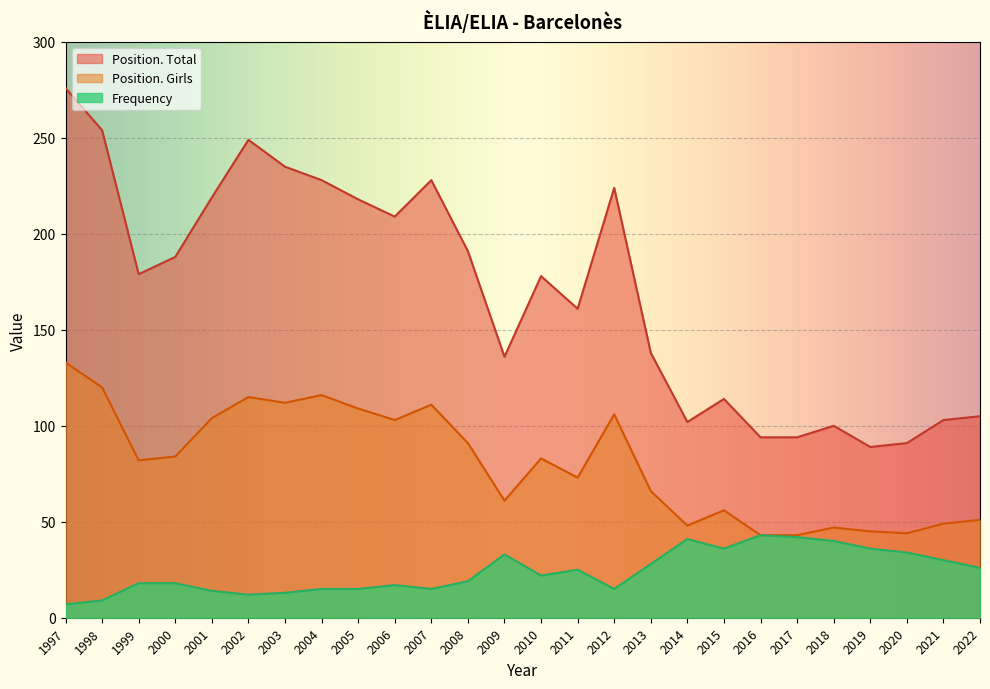

How many lines are shown in the chart?

3